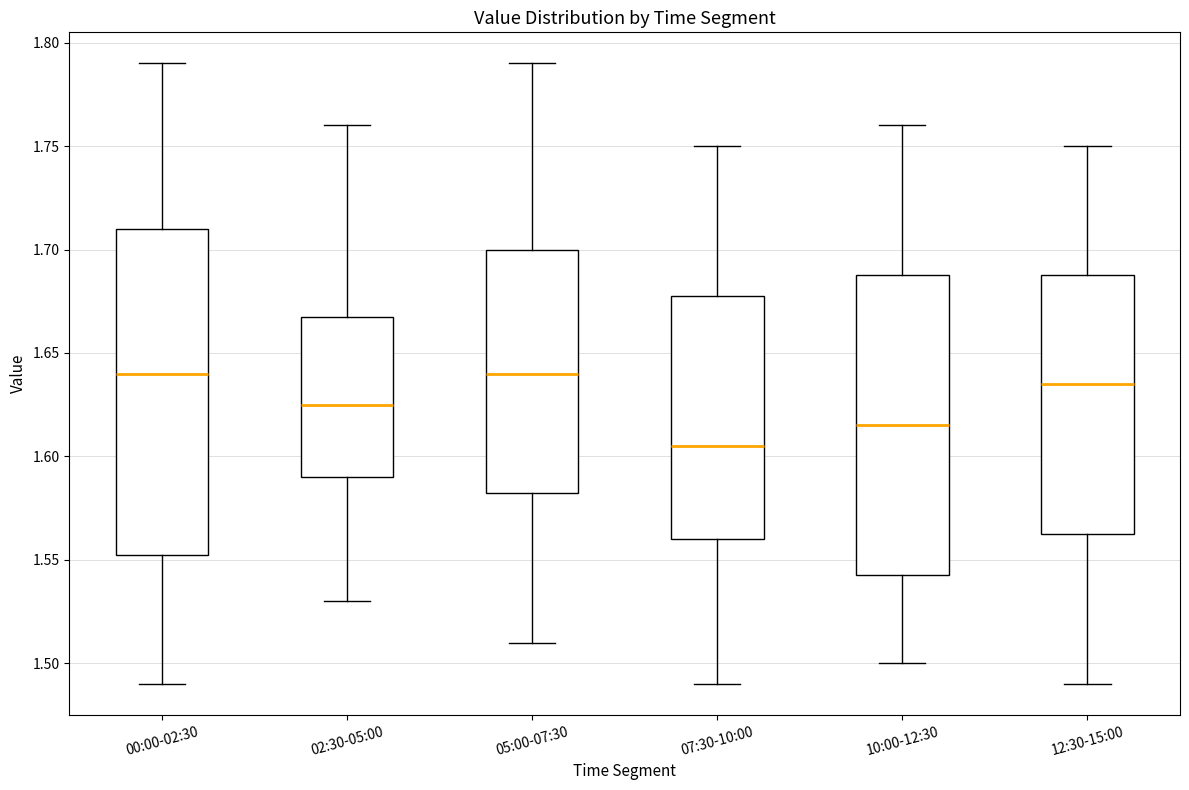

Reading left to right, read every box against the y-axis: the position of its median line, the range the box covers, and the ends of its whiskers. The values are not printed on the chart, so give them approximately, as read against the axis.

00:00-02:30: median 1.640, box 1.555 to 1.710, whiskers 1.490 to 1.790
02:30-05:00: median 1.625, box 1.590 to 1.670, whiskers 1.530 to 1.760
05:00-07:30: median 1.640, box 1.585 to 1.700, whiskers 1.510 to 1.790
07:30-10:00: median 1.605, box 1.560 to 1.680, whiskers 1.490 to 1.750
10:00-12:30: median 1.615, box 1.545 to 1.690, whiskers 1.500 to 1.760
12:30-15:00: median 1.635, box 1.565 to 1.690, whiskers 1.490 to 1.750